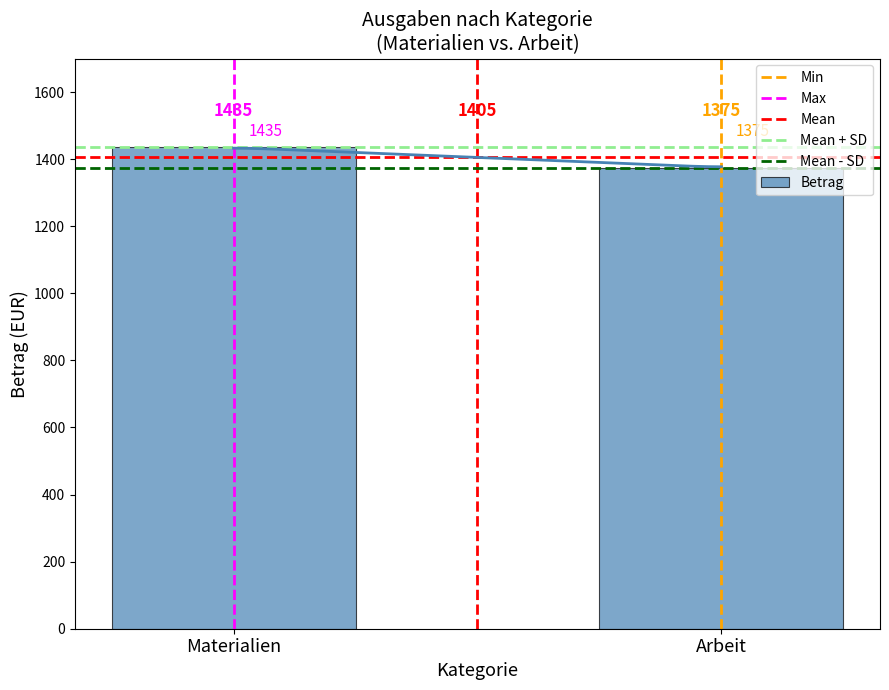

How many data points does each series have?

2